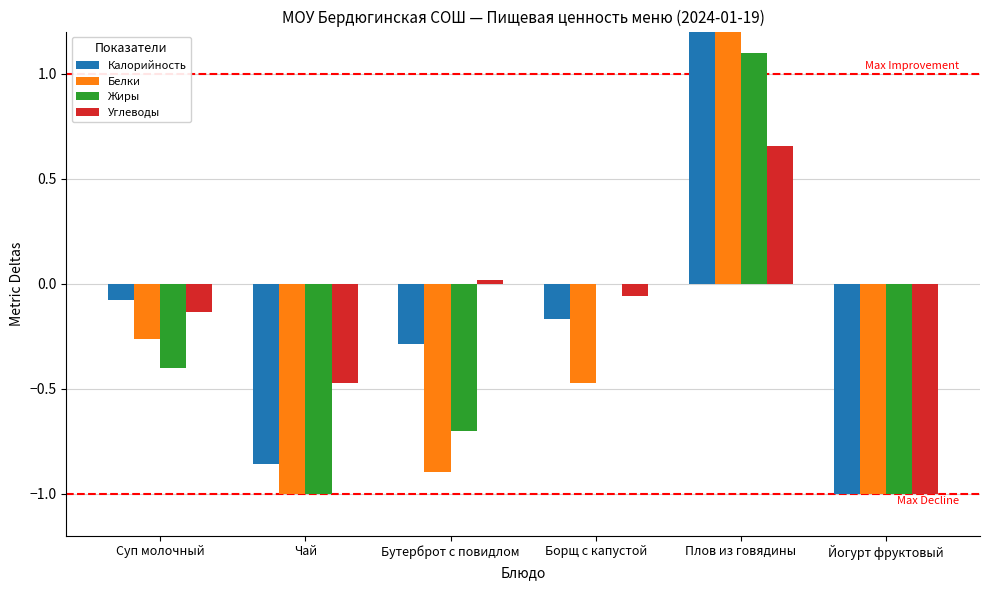

Reading left to right, what are all the values shown in this chart?

Калорийность: -0.1	-0.9	-0.3	-0.2	1.4	-1.0
Белки: -0.3	-1.0	-0.9	-0.5	1.6	-1.0
Жиры: -0.4	-1.0	-0.7	0.0	1.1	-1.0
Углеводы: -0.1	-0.5	0.0	-0.1	0.7	-1.0